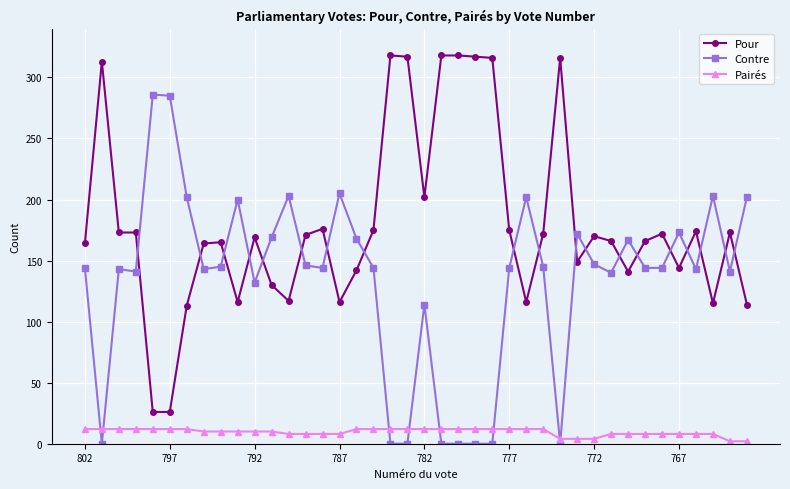

True or false: Pour and Contre cross at least once.

True